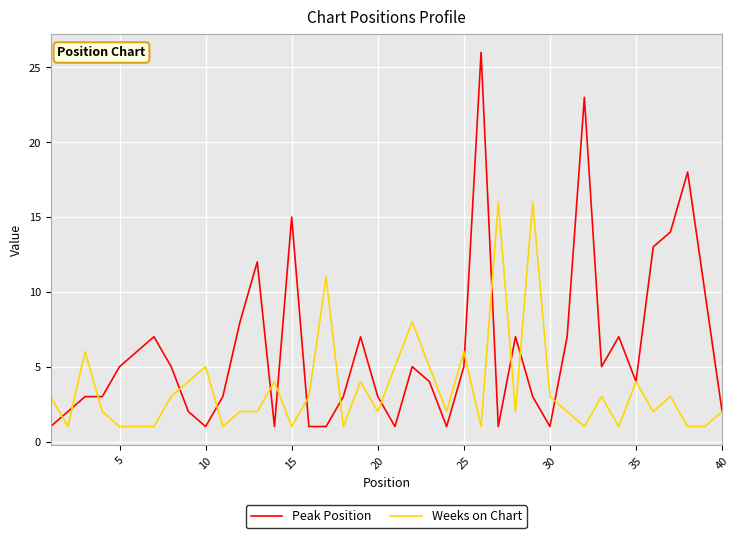

Which series has the widest spread of values?

Peak Position